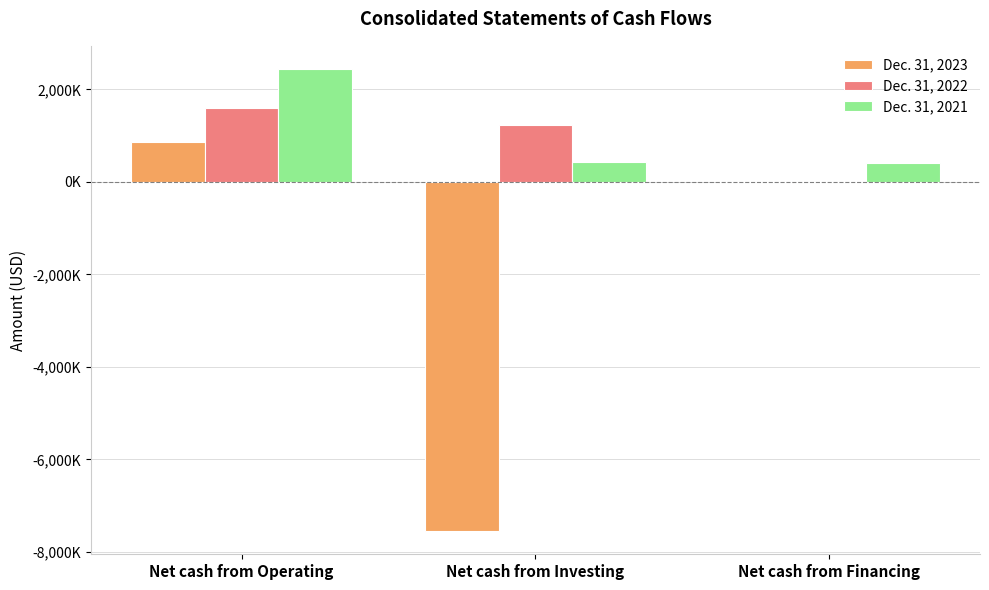

What are all the series names shown in the legend?

Dec. 31, 2023, Dec. 31, 2022, Dec. 31, 2021